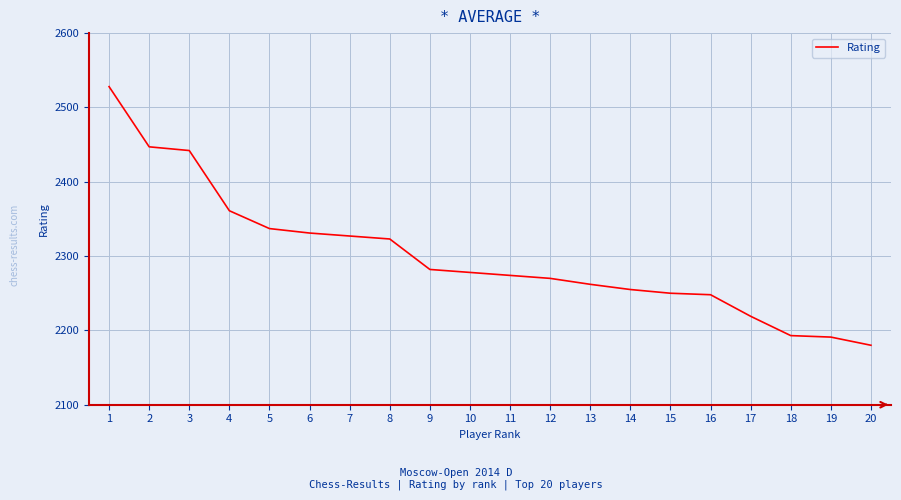

What is the change in value from 9 to 12?

-12